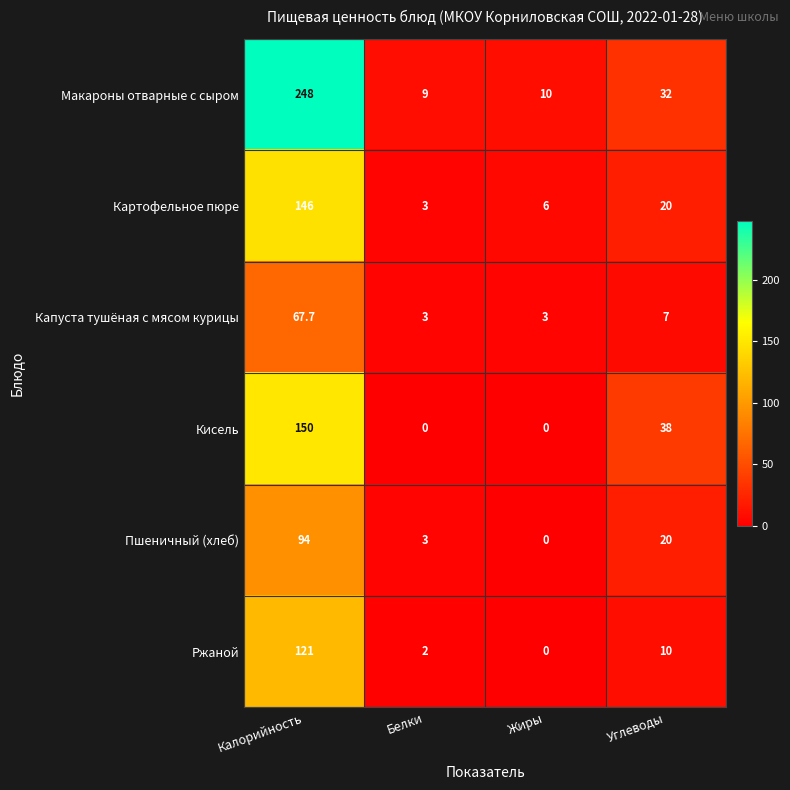

Where is Ржаной nearest to the value 60?

Углеводы